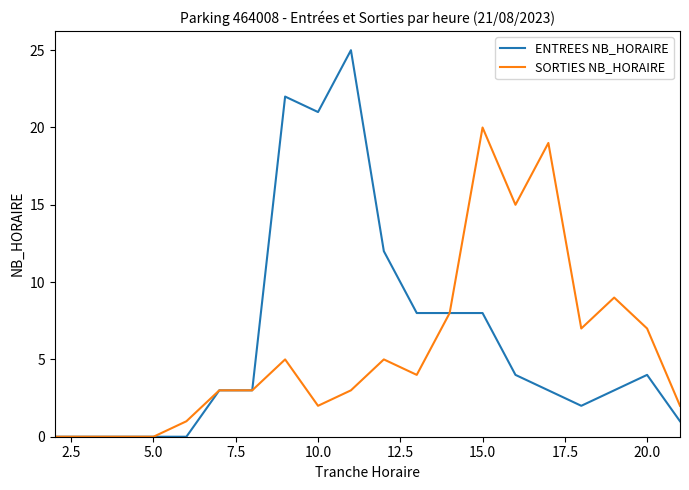

What is the maximum value shown in the chart?

25